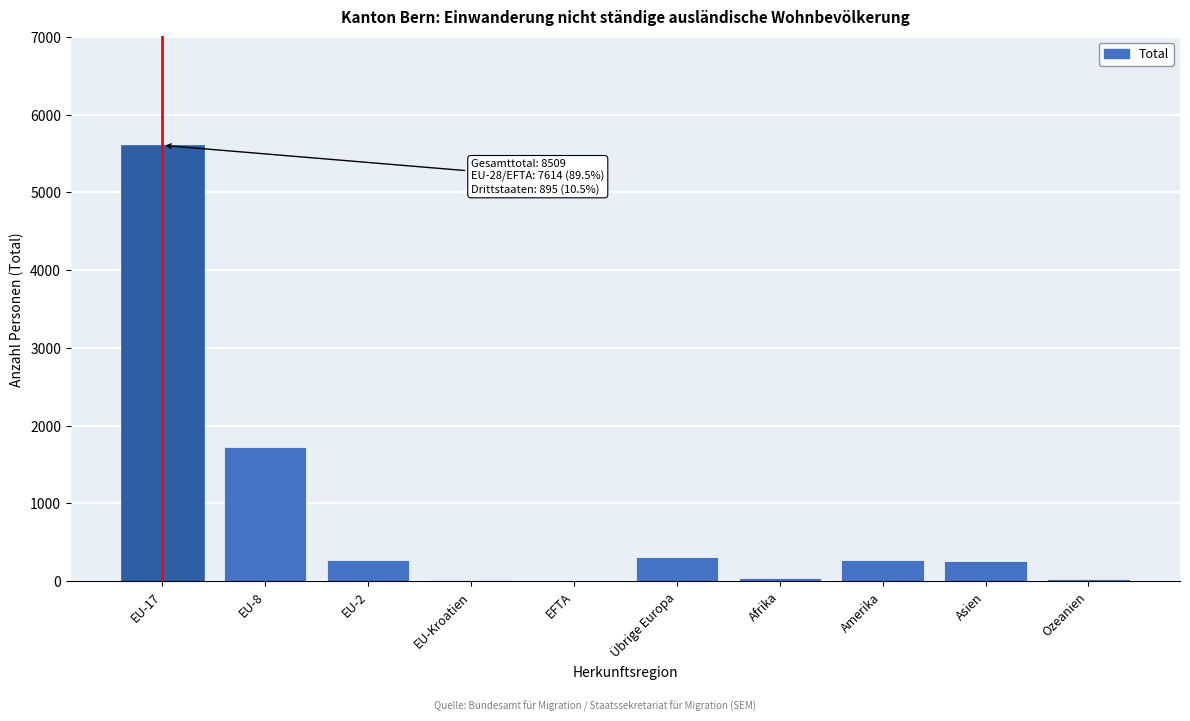

The value at EU-17 is 3312. True or false?

False